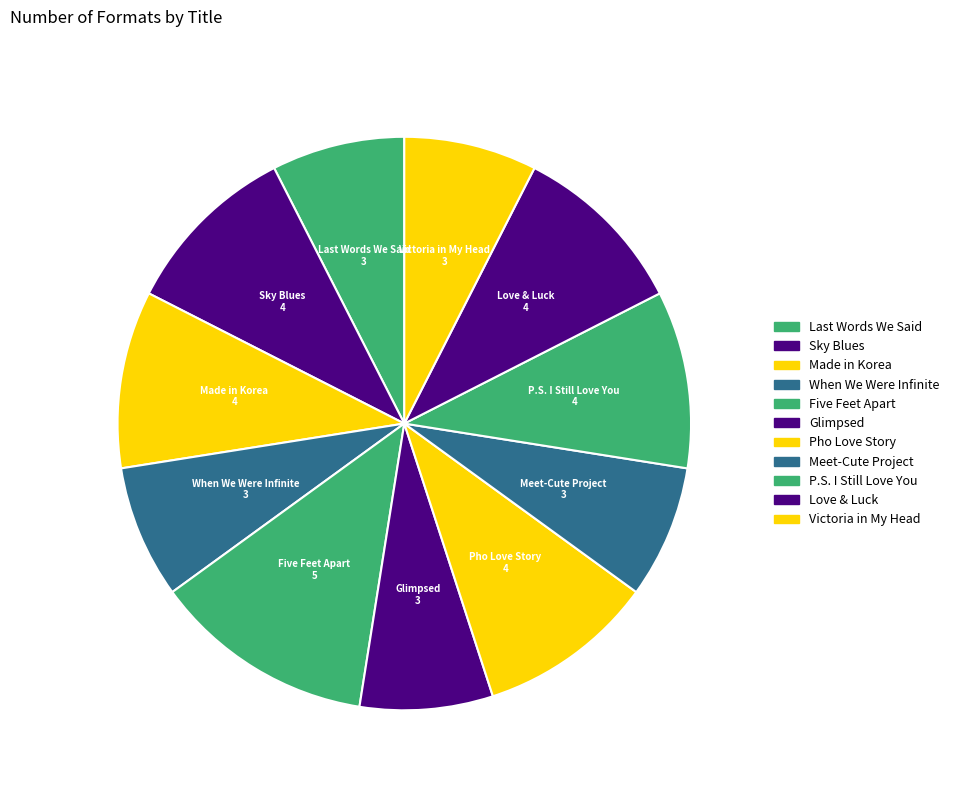

To the nearest percent, what is the combined percentage of Victoria in My Head and Five Feet Apart?

20%